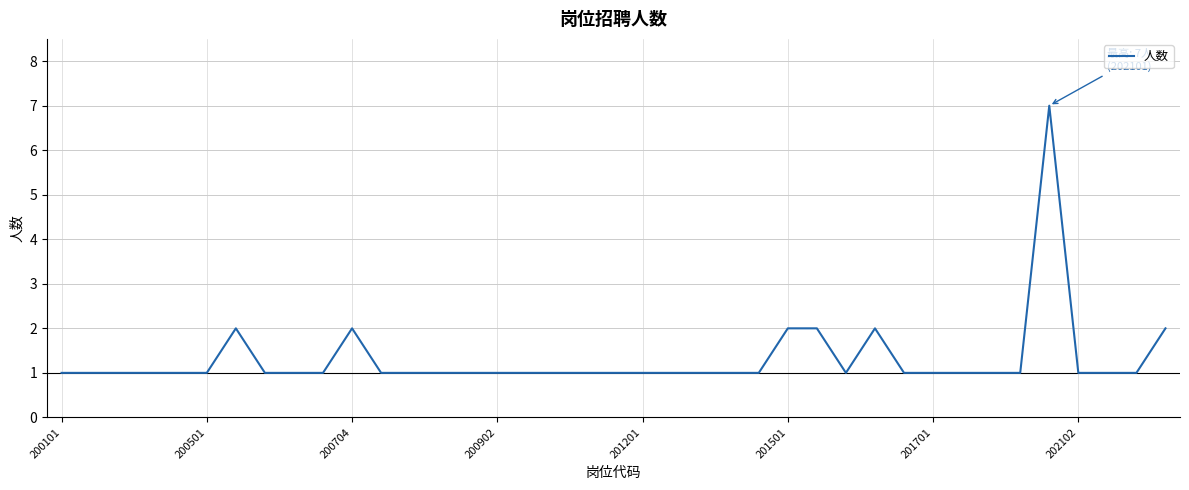

How many lines are shown in the chart?

1